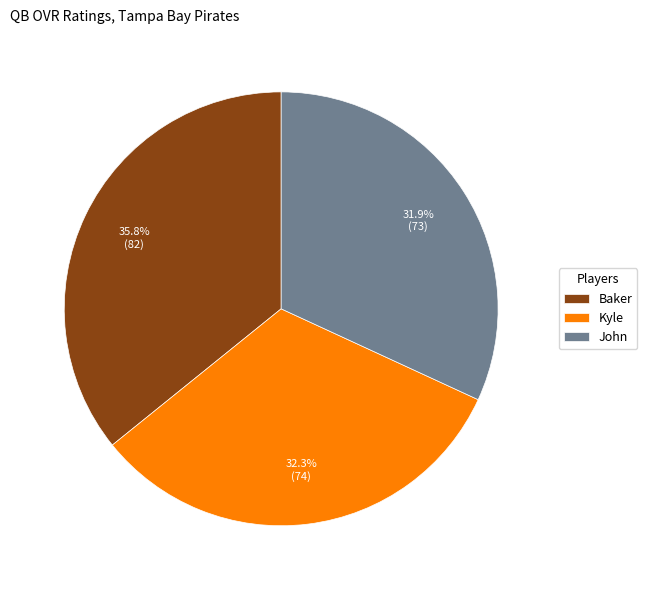

What is the largest slice in the pie chart?

Baker